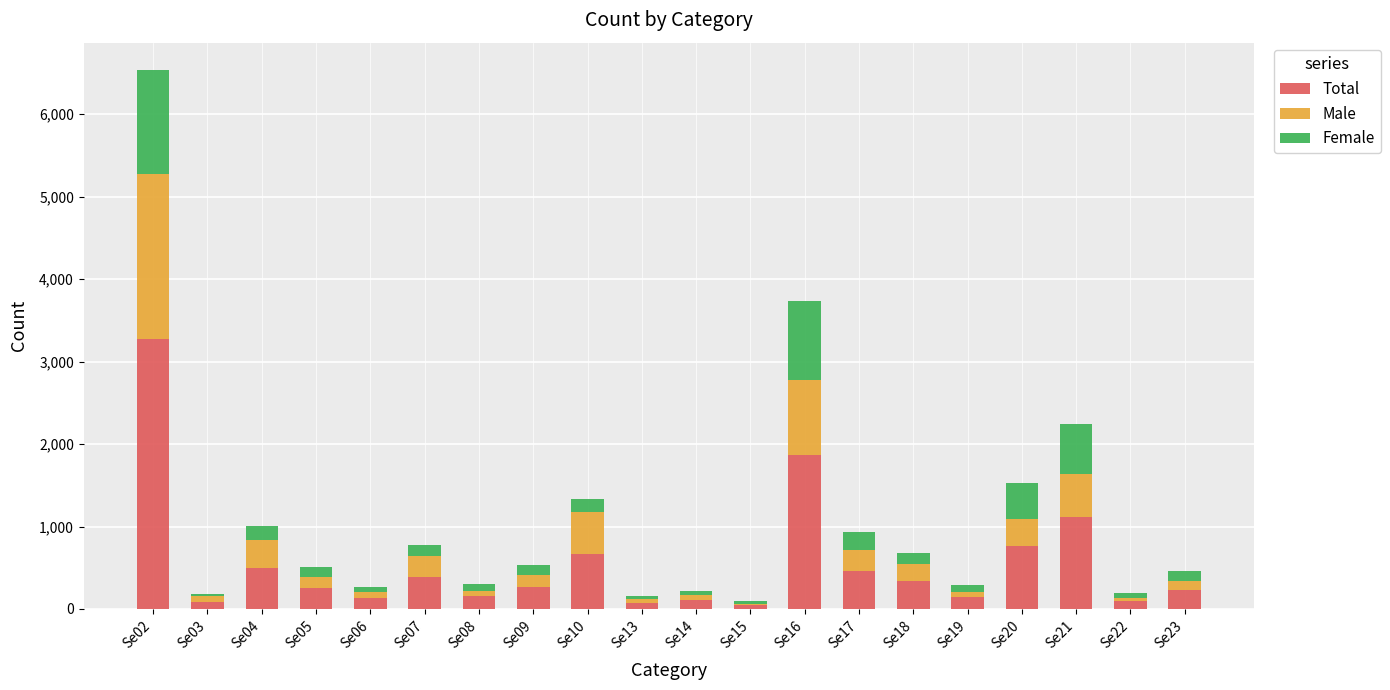

At which category is the sum across all series the highest?

Se02